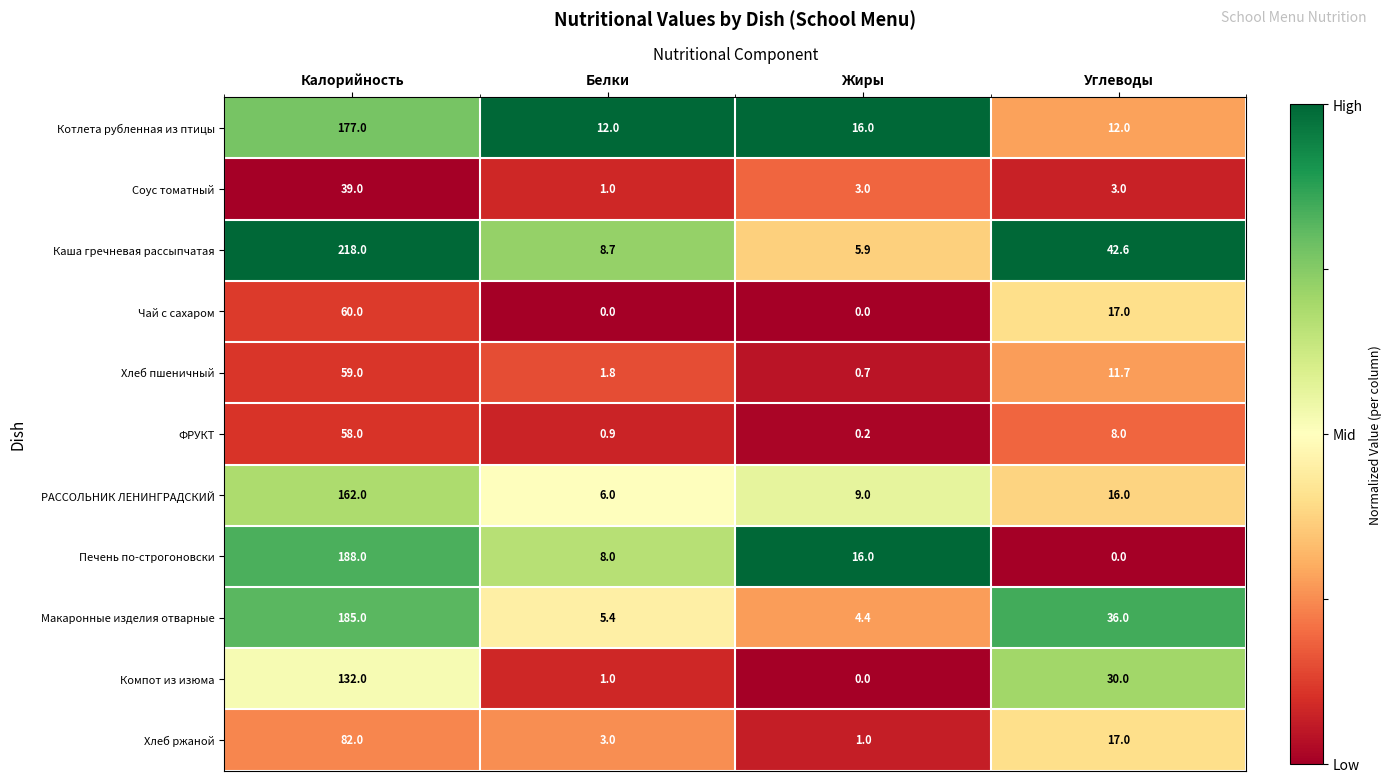

What value does the Хлеб ржаной series have at Жиры?

1.0